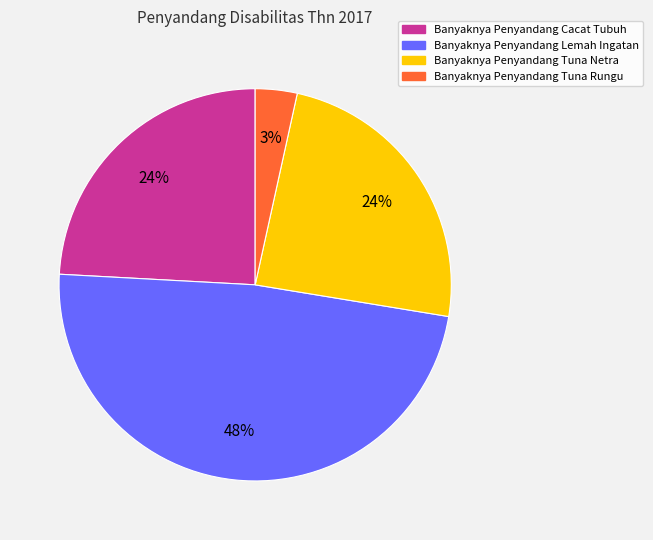

Combined, do Banyaknya Penyandang Tuna Rungu and Banyaknya Penyandang Lemah Ingatan account for over 50%?

Yes